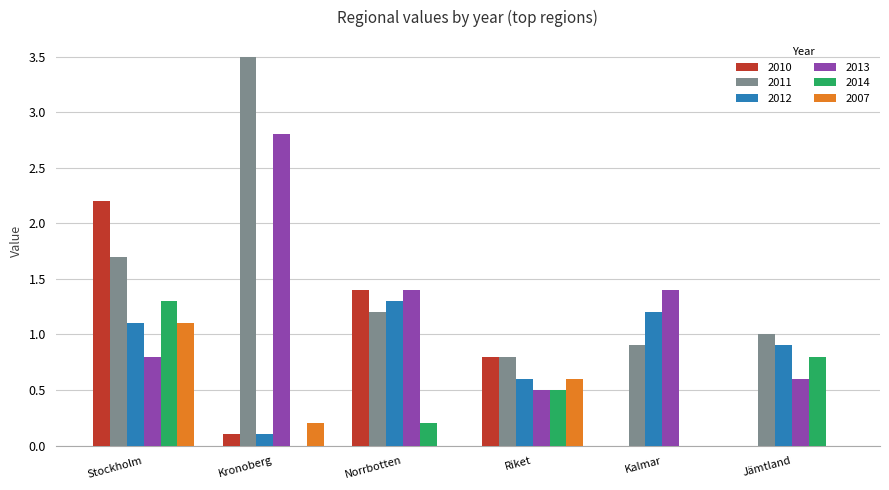

How many series are shown in this chart?

6